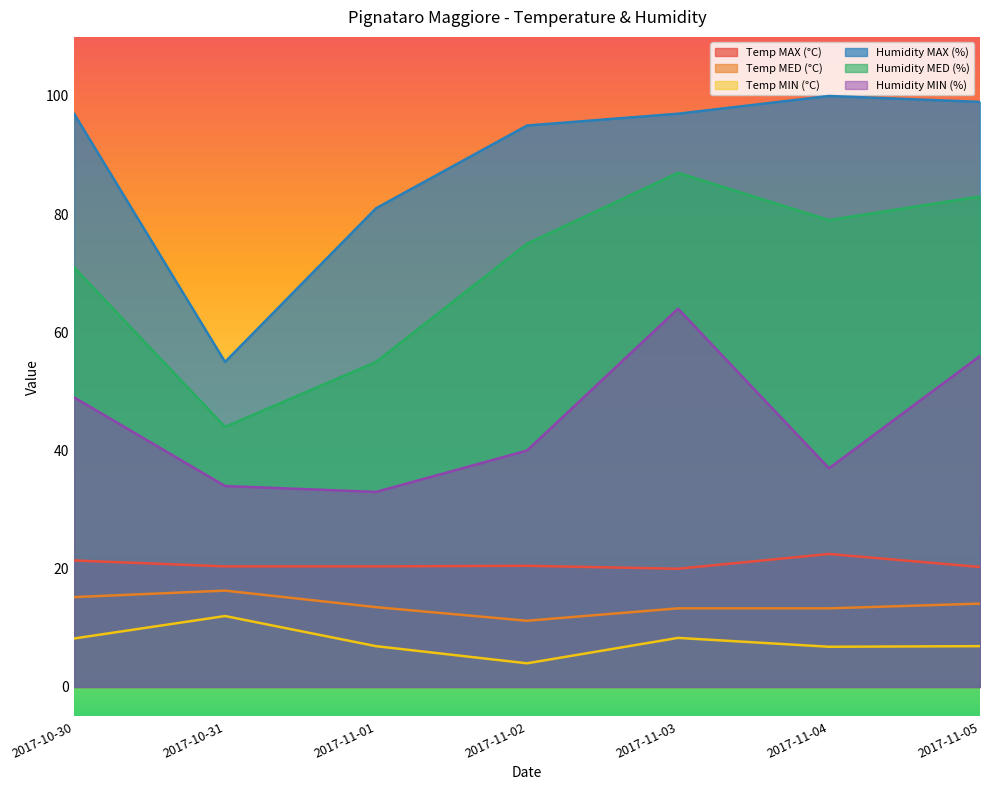

At which category is the sum across all series the highest?

2017-11-03